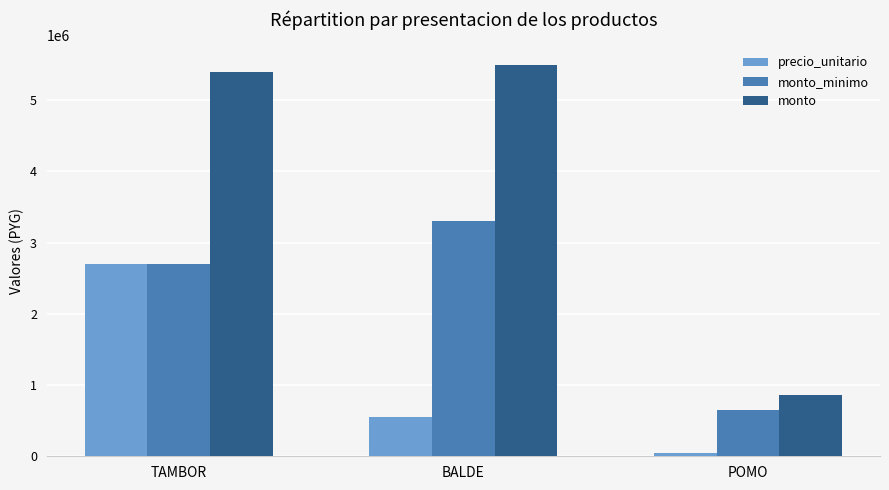

Which series changed the most between TAMBOR and POMO?

monto